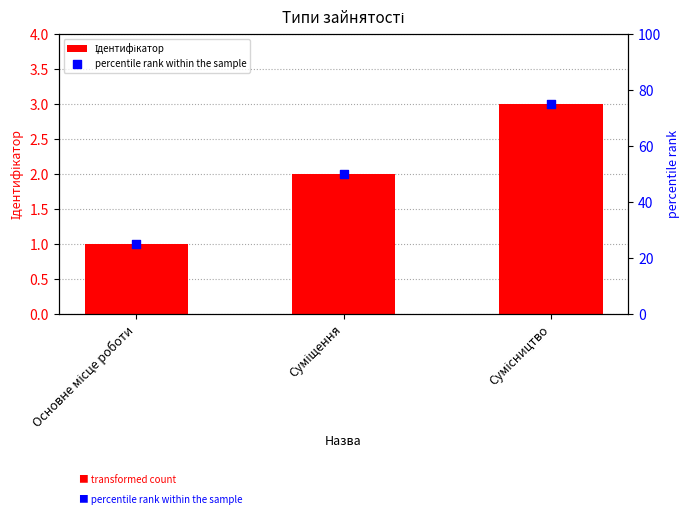

At which category is the sum across all series the highest?

Сумісництво